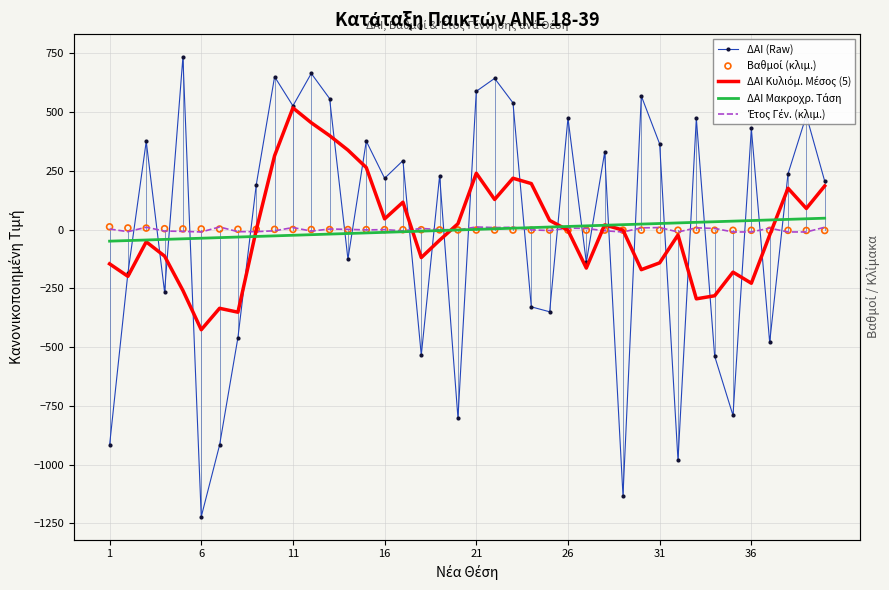

Is the value of ΔΑΙ Κυλιόμ. Μέσος (5) at 35 greater than the value of Βαθμοί (κλιμ.) at 16?

No